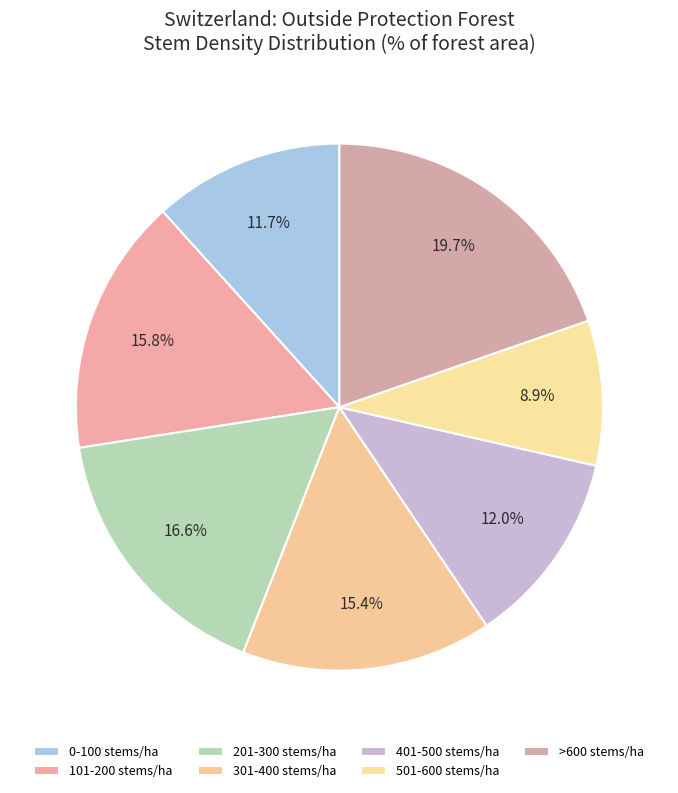

To the nearest percent, what is the difference between the 501-600 stems/ha and 101-200 stems/ha slice percentages?

7%